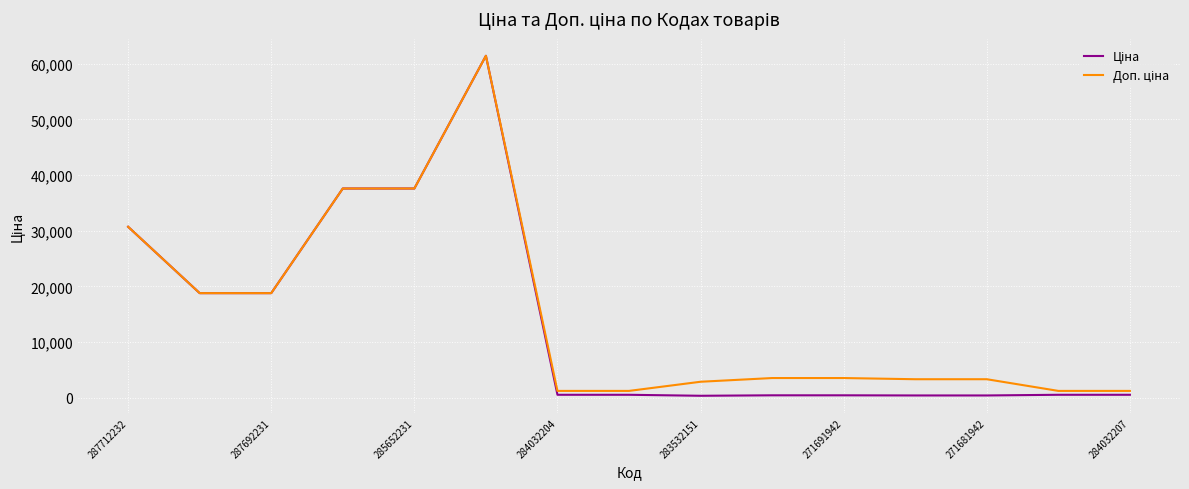

What is the greatest value displayed?

61434.3